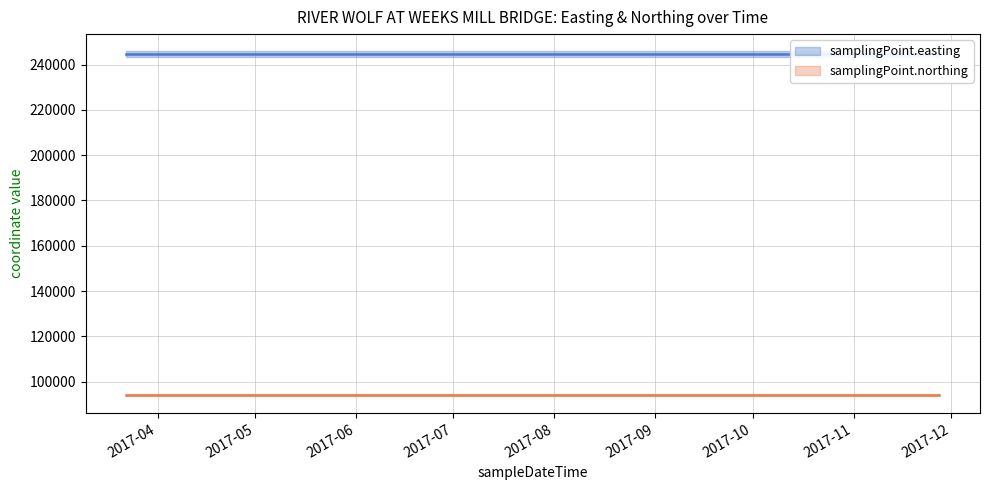

True or false: samplingPoint.northing and samplingPoint.easting cross at least once.

False